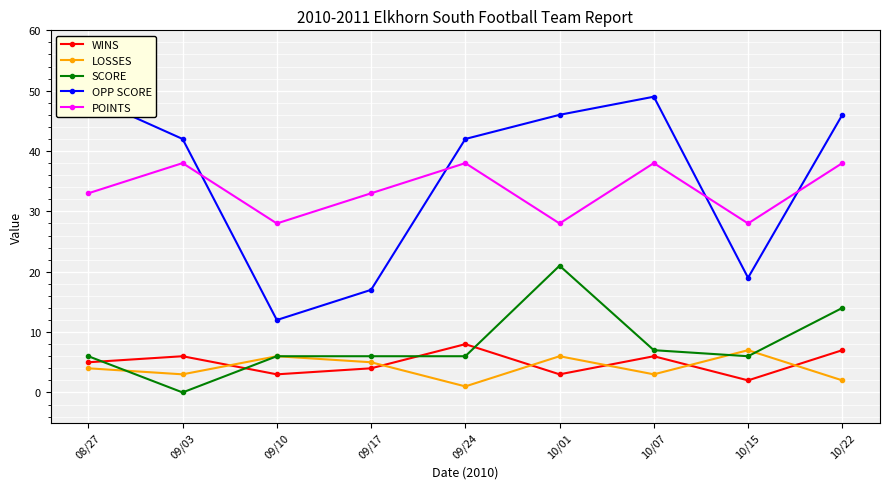

True or false: POINTS has more than 1 points higher than both neighbors.

True